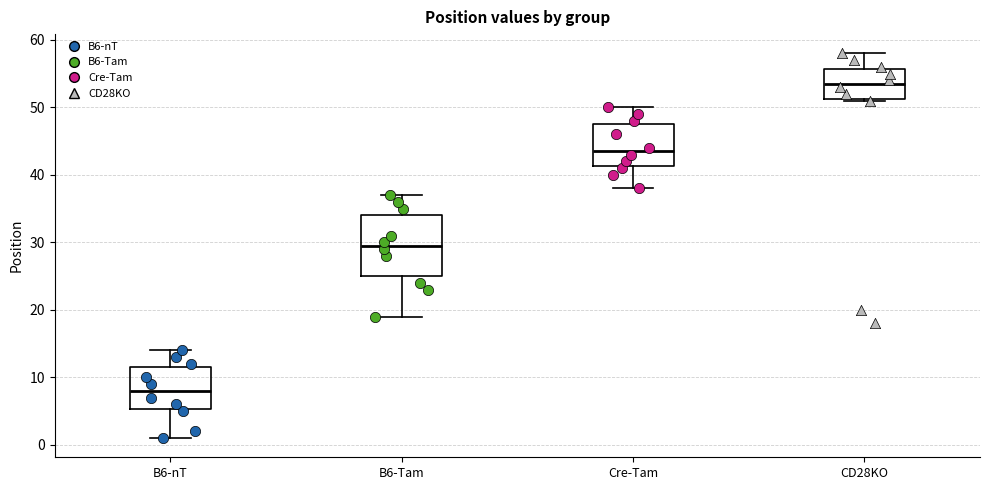

Where is the upper edge of the box for CD28KO on the y-axis? The values are not printed on the chart, so give them approximately, as read against the axis.

56